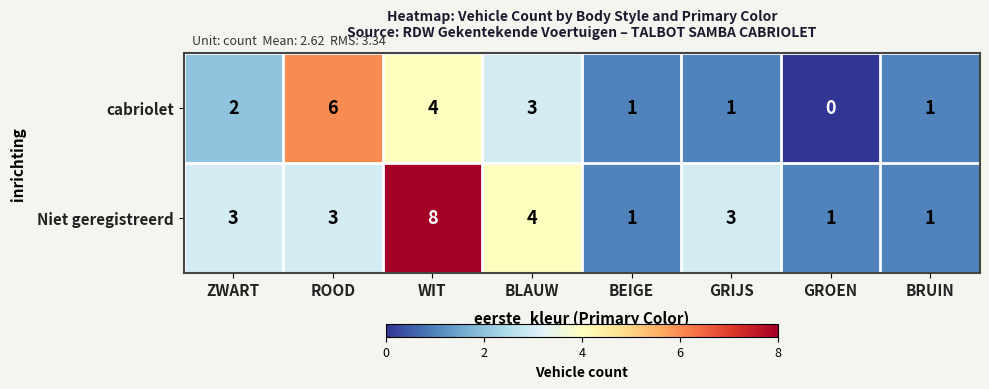

Is it true that Niet geregistreerd equals 2 at GROEN?

False